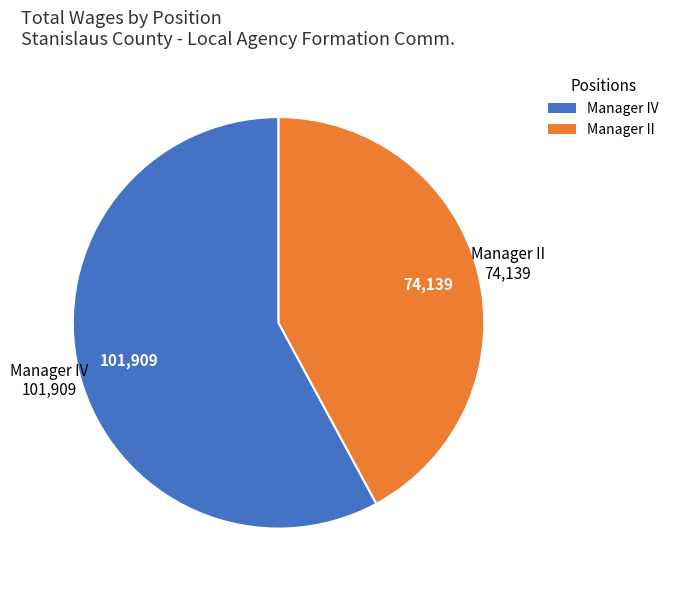

How many segments does this pie chart have?

2